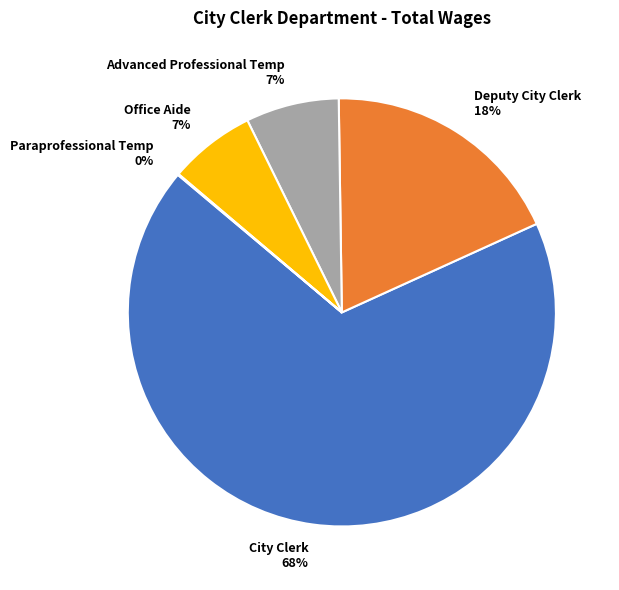

To the nearest percent, what is the combined percentage of Deputy City Clerk 18% and Office Aide 7%?

25%